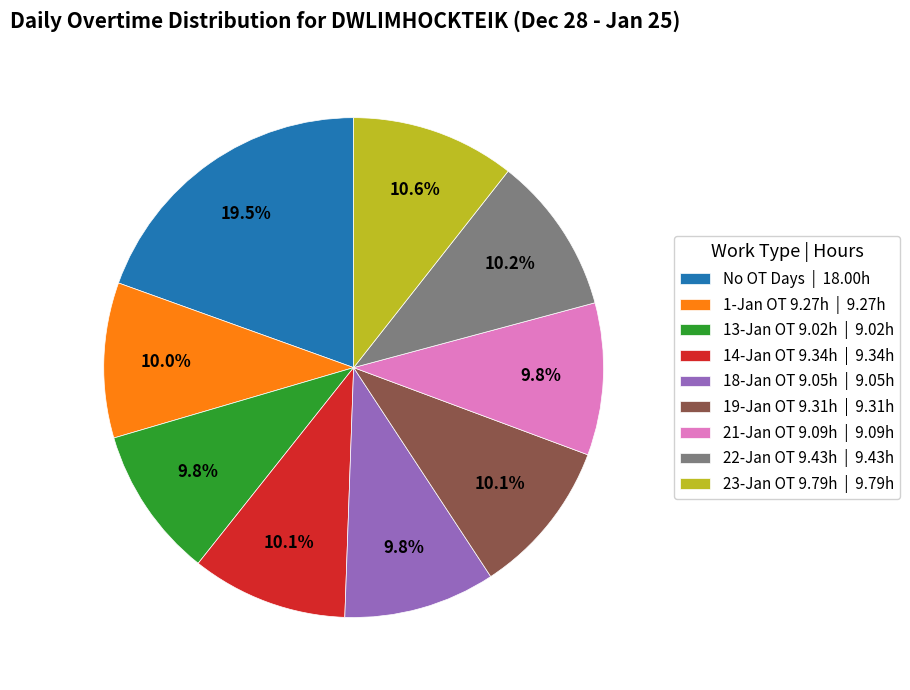

Between No OT Days | 18.00h and 21-Jan OT 9.09h | 9.09h, which is larger?

No OT Days | 18.00h